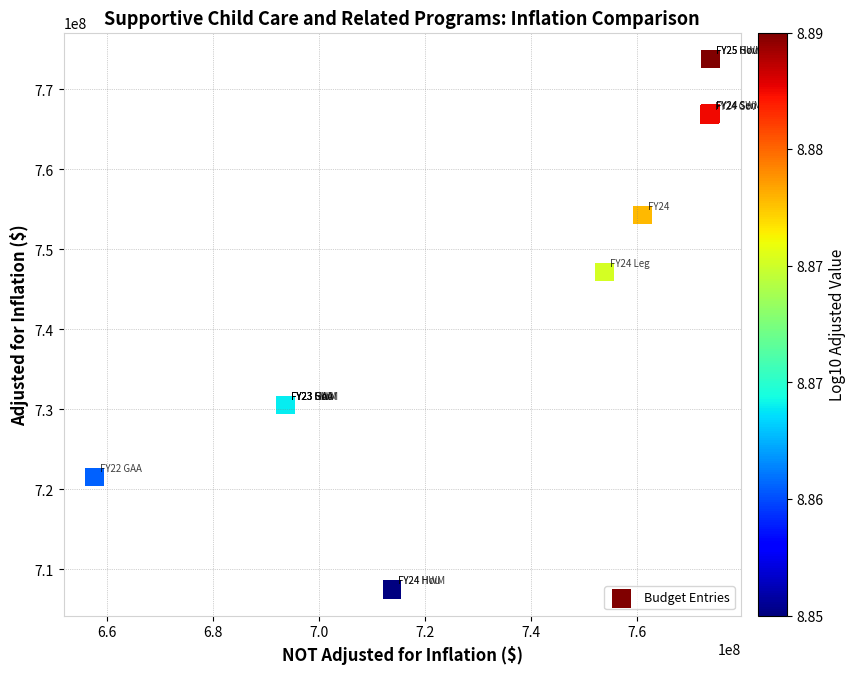

What Y value in the scatter plot is closest to 740648014?

747170146